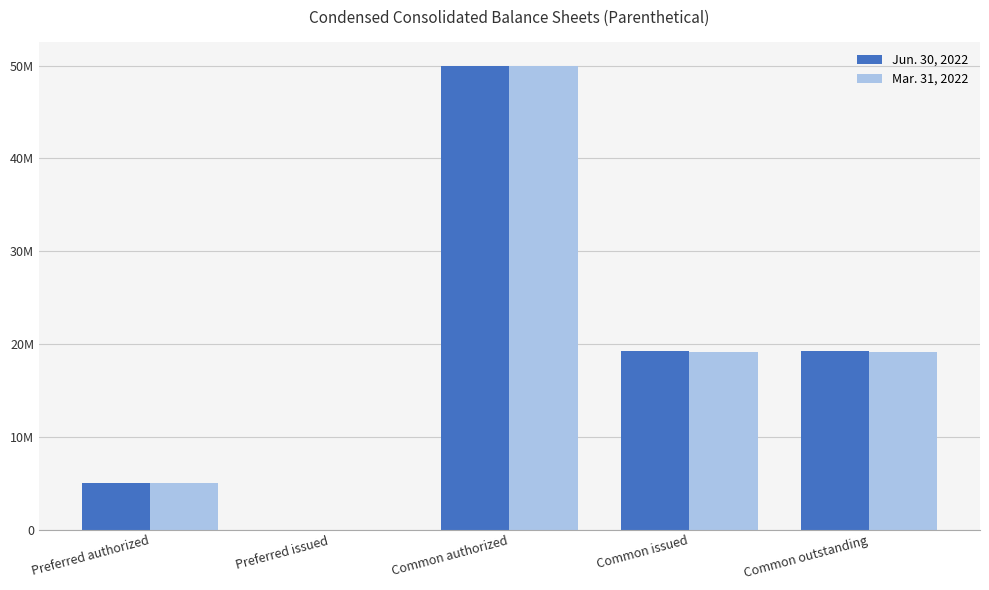

Does the chart contain stacked bars?

No